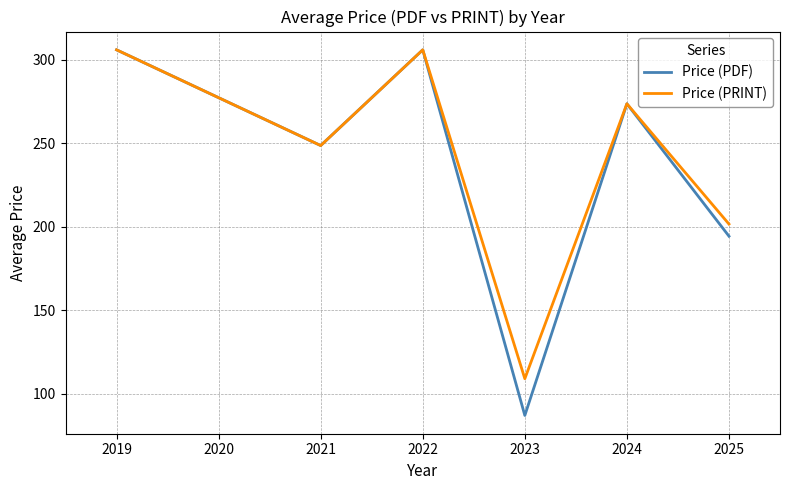

Is it true that Price (PRINT) equals 204.5 at 2022?

False